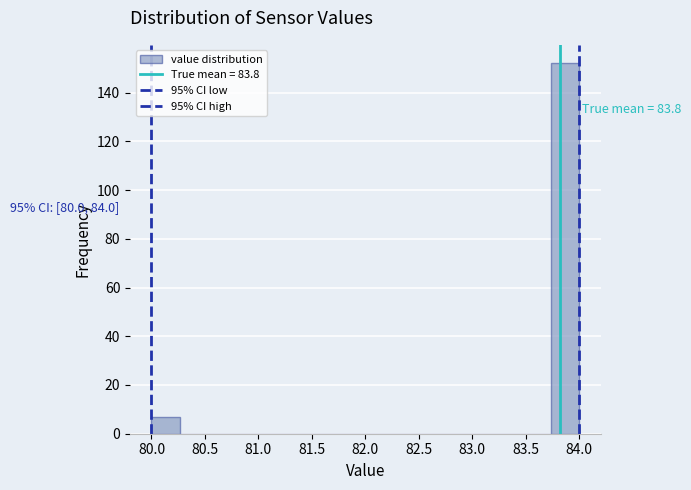

Over which range of the x-axis is the bar tallest?

83.75 to 84.00